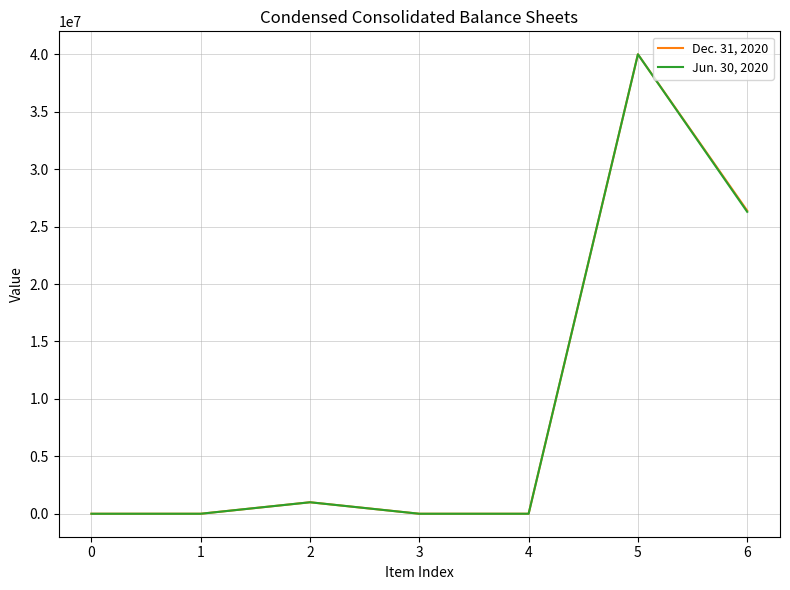

Rank the series by their average value, from lowest to highest.

Jun. 30, 2020, Dec. 31, 2020